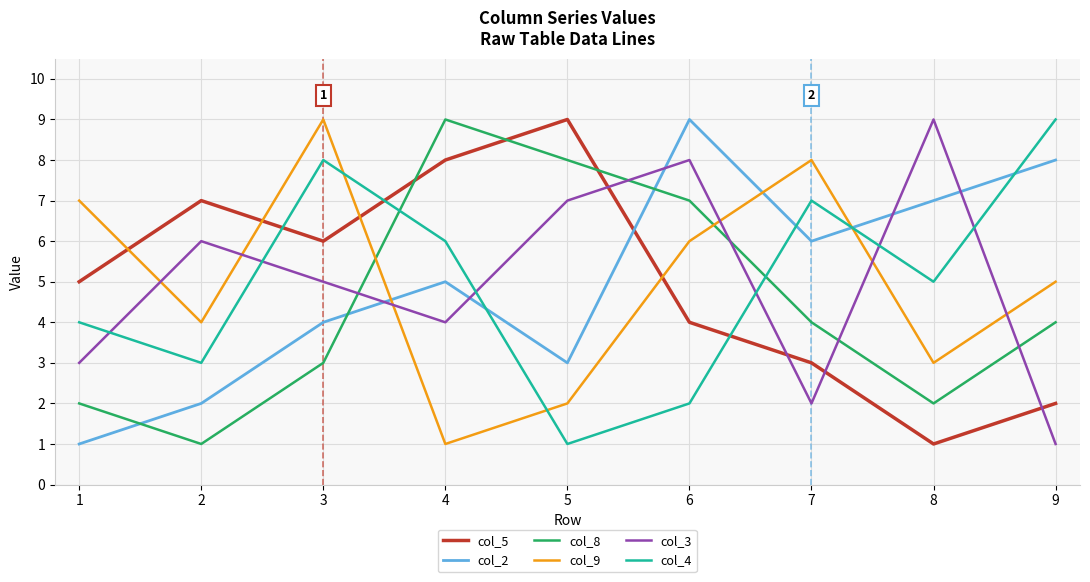

Is the value of col_8 at 8 greater than the value of col_2 at 8?

No